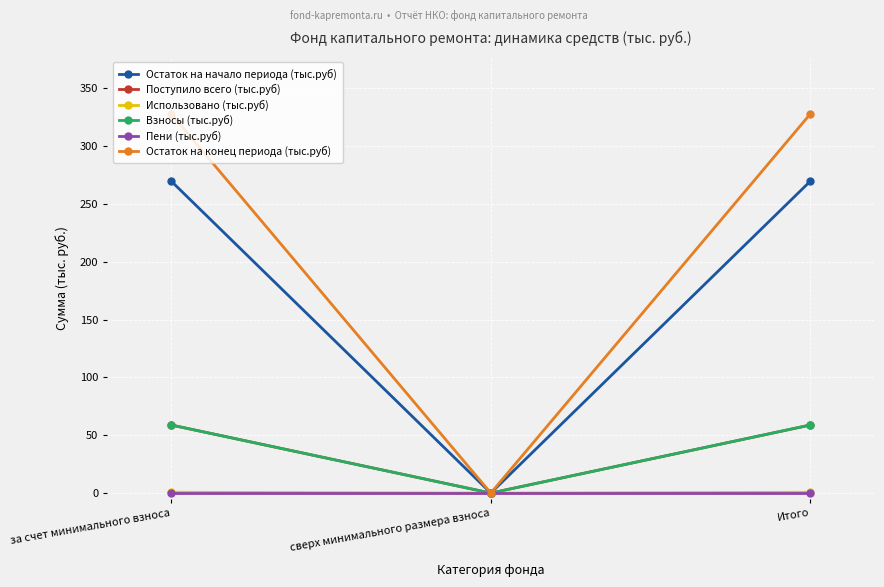

Which series has the largest total across all categories?

Остаток на конец периода (тыс.руб)